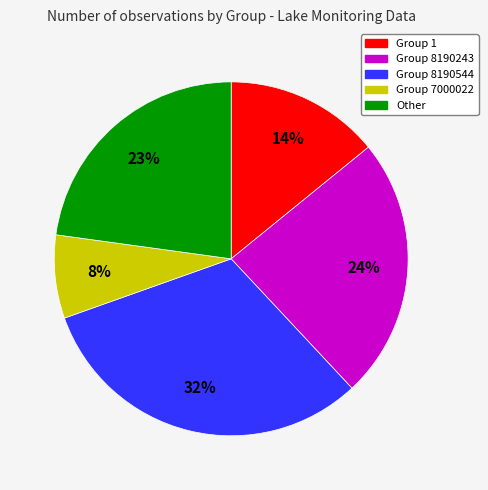

What is the largest slice in the pie chart?

Group 8190544